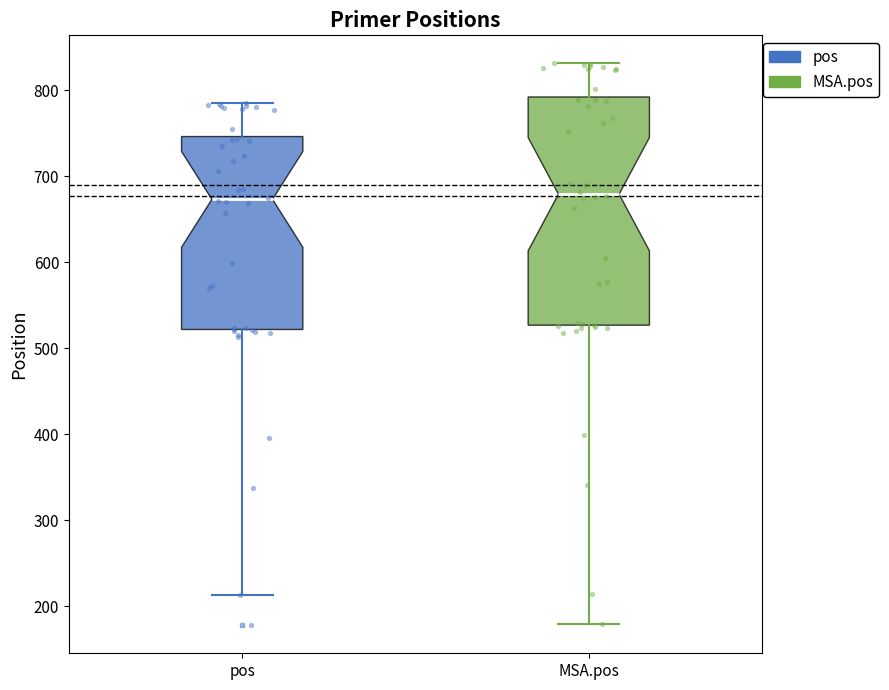

Which box is the tallest, from its lower edge to its upper edge?

MSA.pos